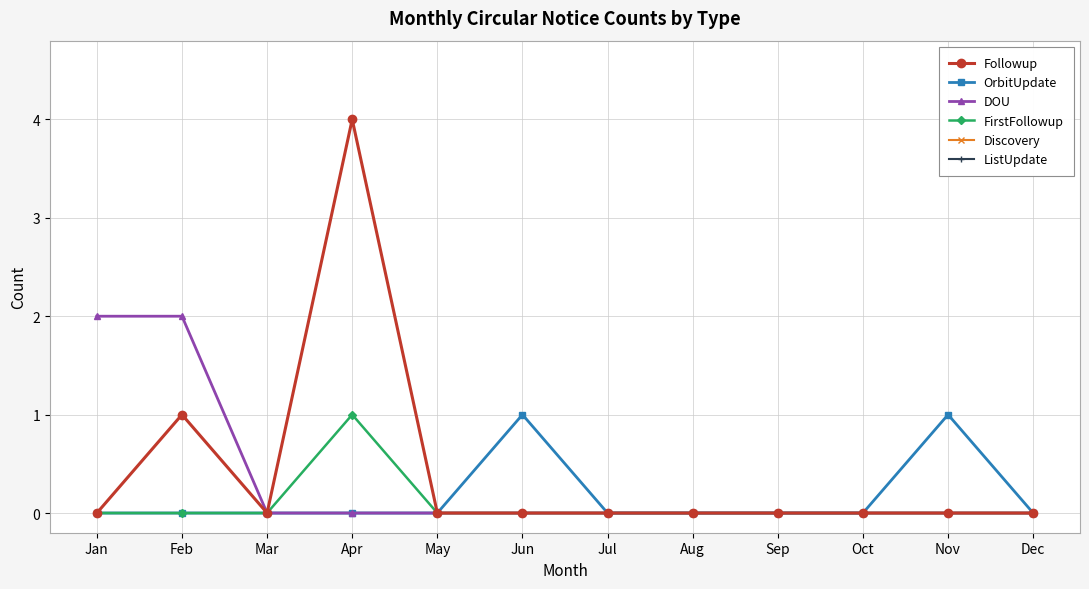

Does the chart have visible grid lines?

Yes